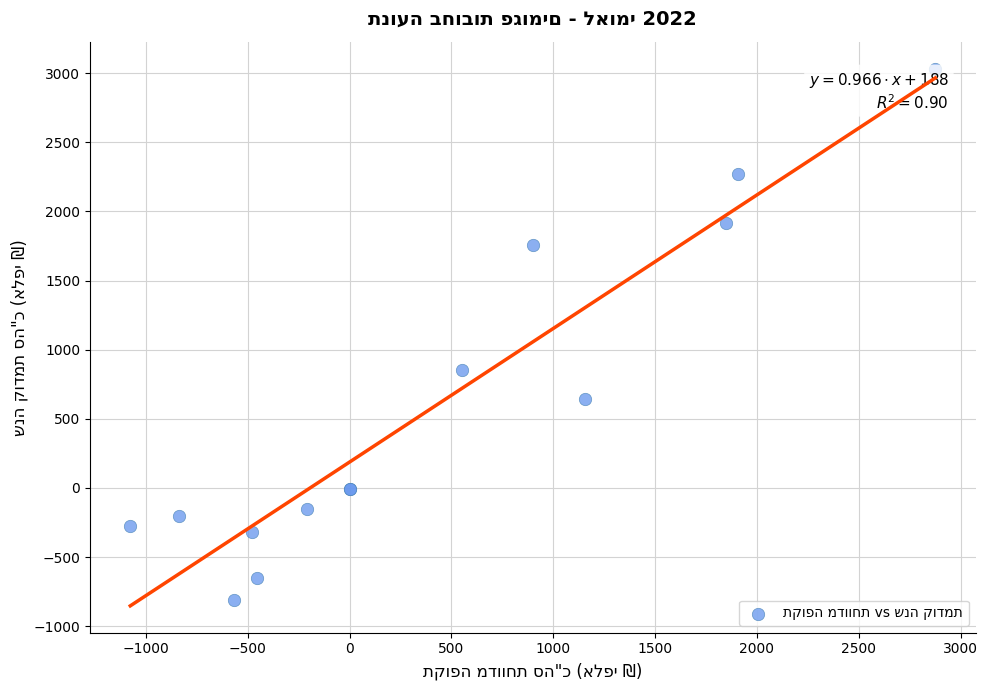

What Y value in the scatter plot is closest to 1112?

855